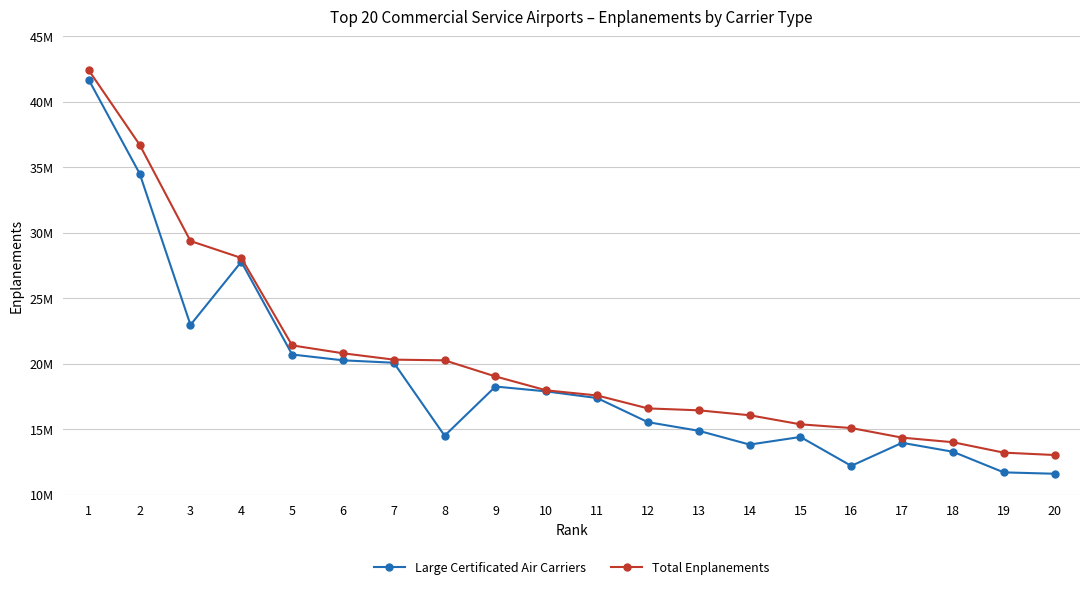

At which category is the sum across all series the highest?

1